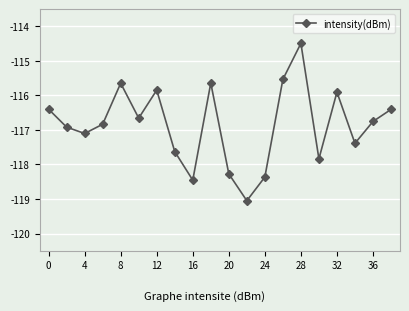

What is the smallest value displayed?

-119.1